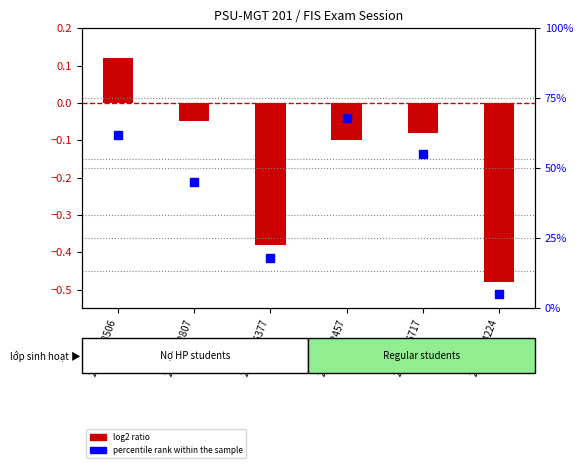

Which series contains the highest Y value?

percentile rank within the sample